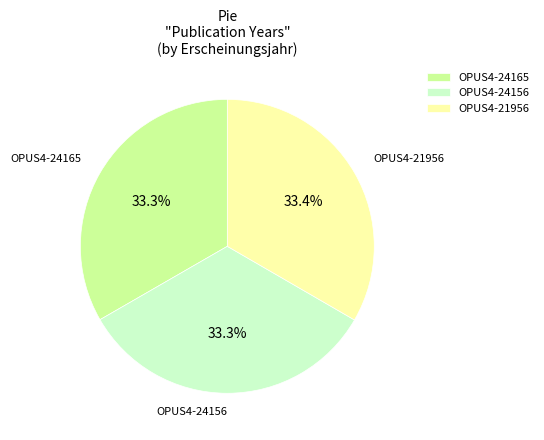

Approximately how many times larger is the value at OPUS4-24156 compared to OPUS4-24165?

1.0